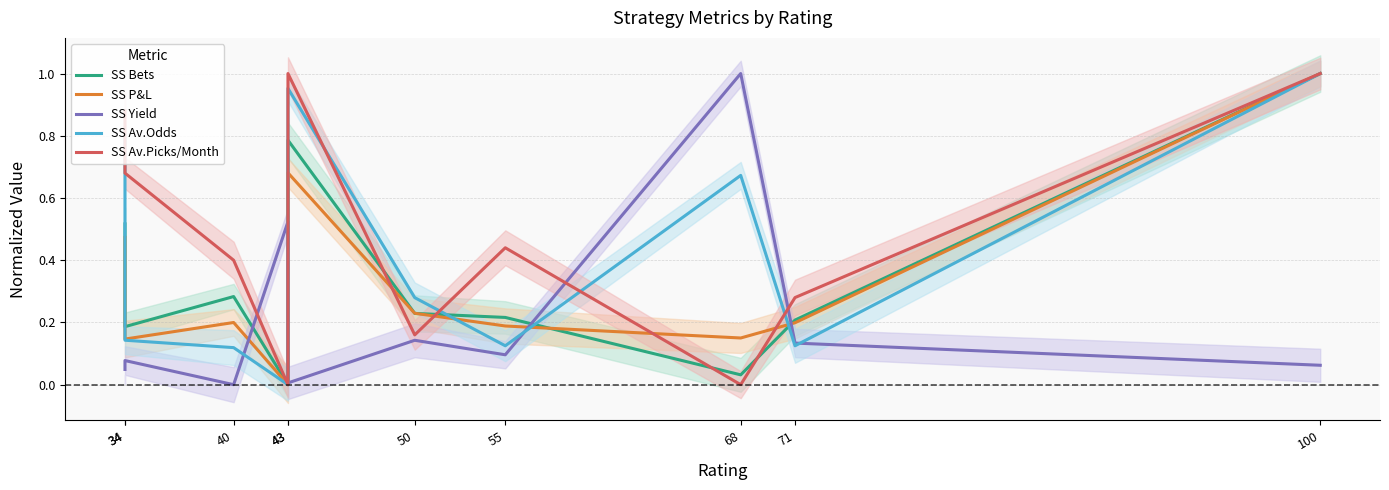

Where is SS P&L nearest to the value 0?

43